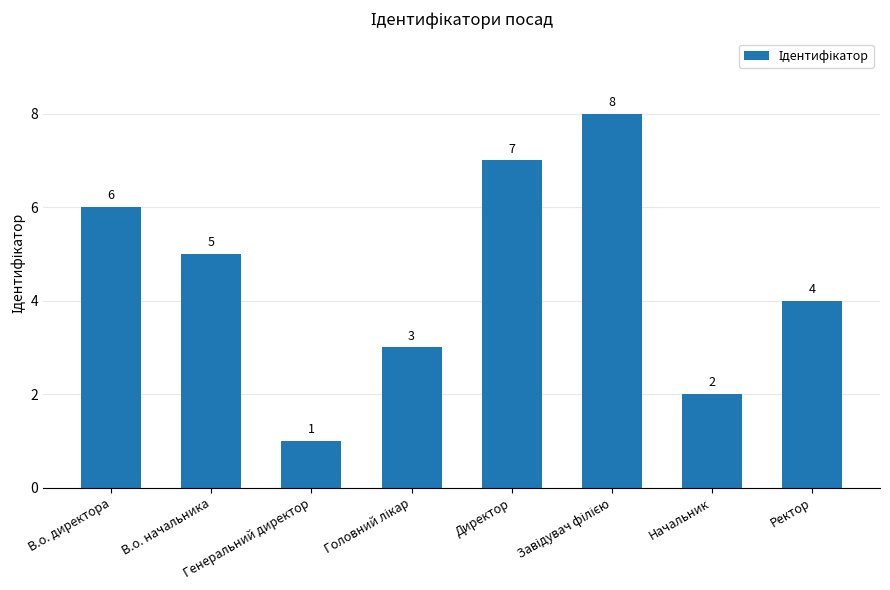

How many bars are there in total?

8